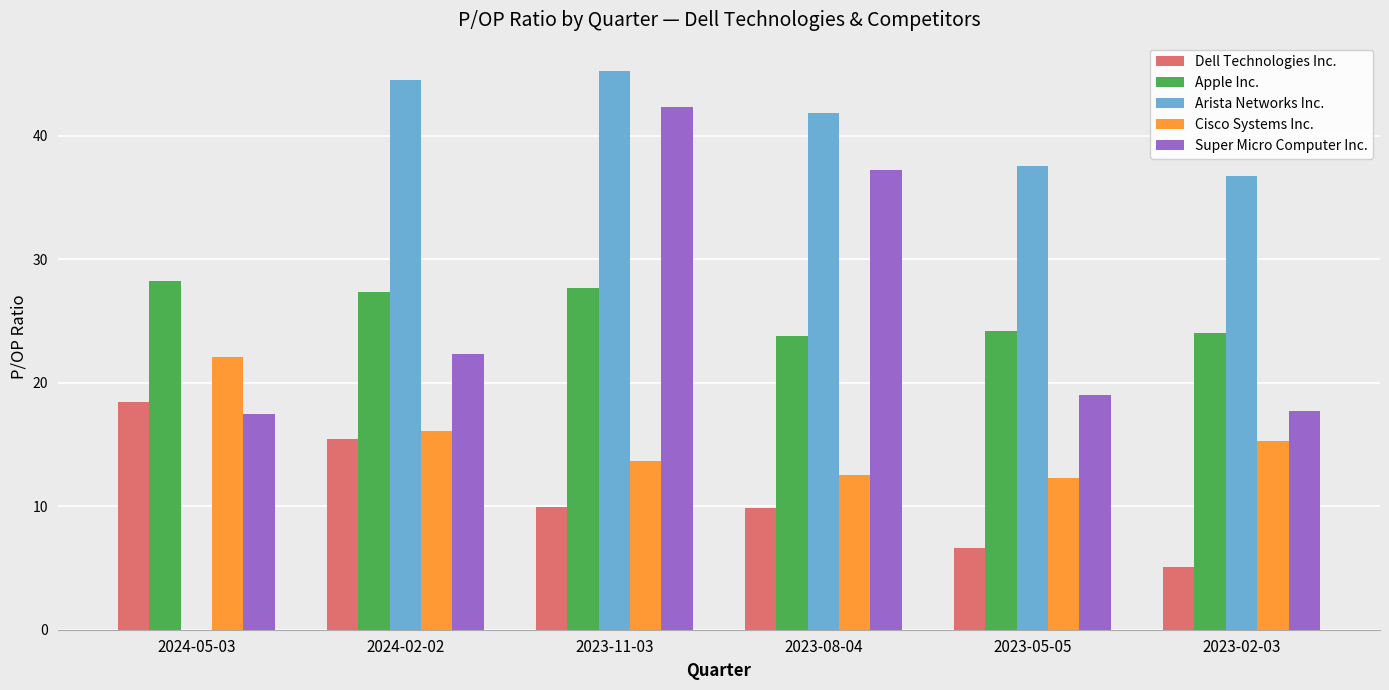

What is the difference between the Apple Inc. values at 2023-08-04 and 2024-02-02?

3.6